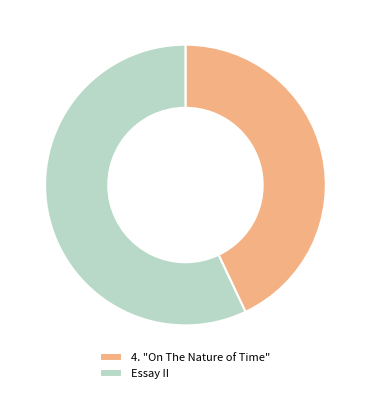

Do 4. "On The Nature of Time" and Essay II together represent more than half of the pie?

Yes